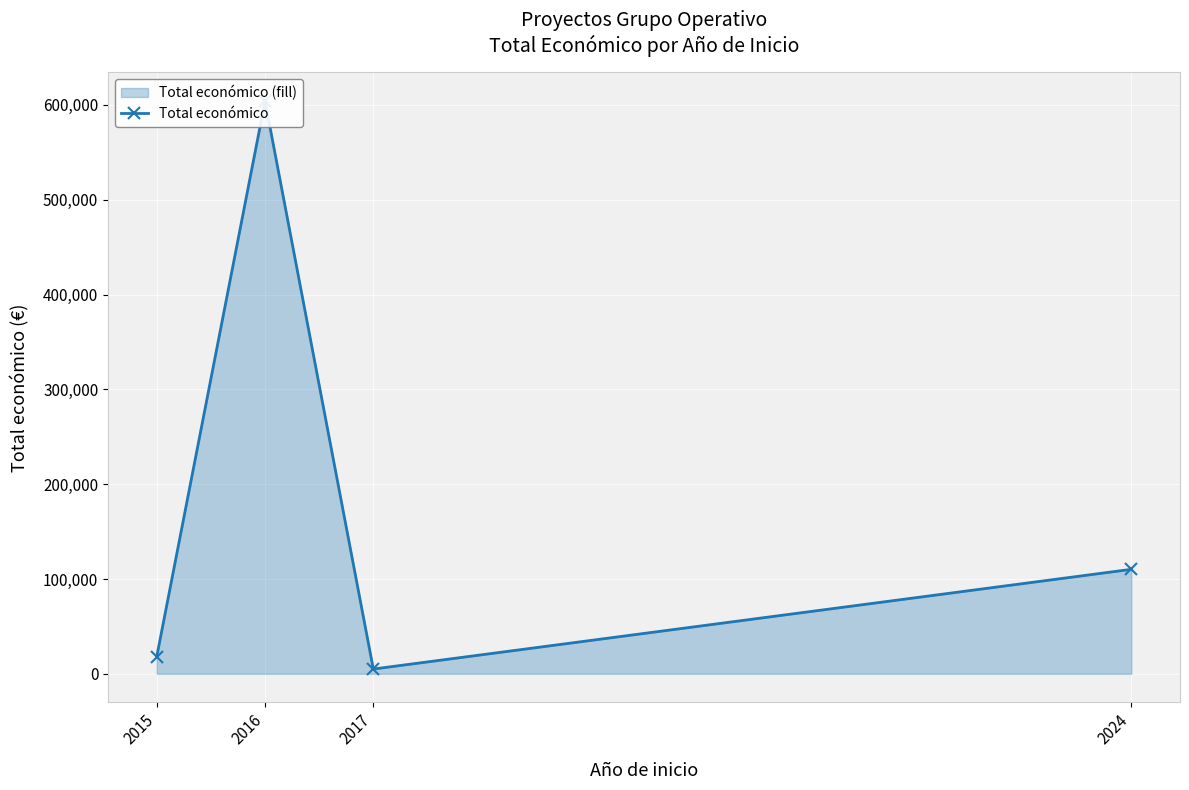

The chart shows a value of 5000 at 2017. True or false?

True